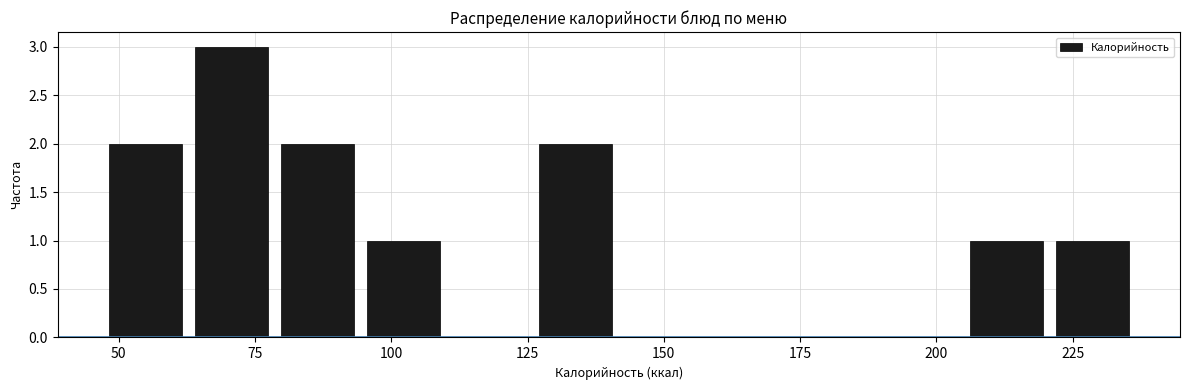

Read against the x-axis, roughly where is the centre of the tallest bar?

70